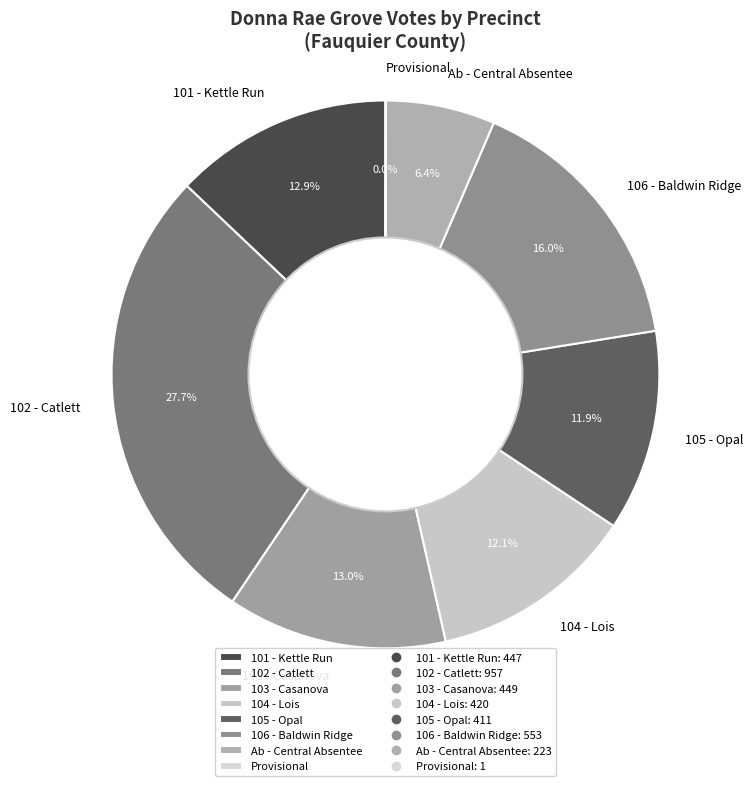

Which has a higher value, 105 - Opal or 101 - Kettle Run?

101 - Kettle Run